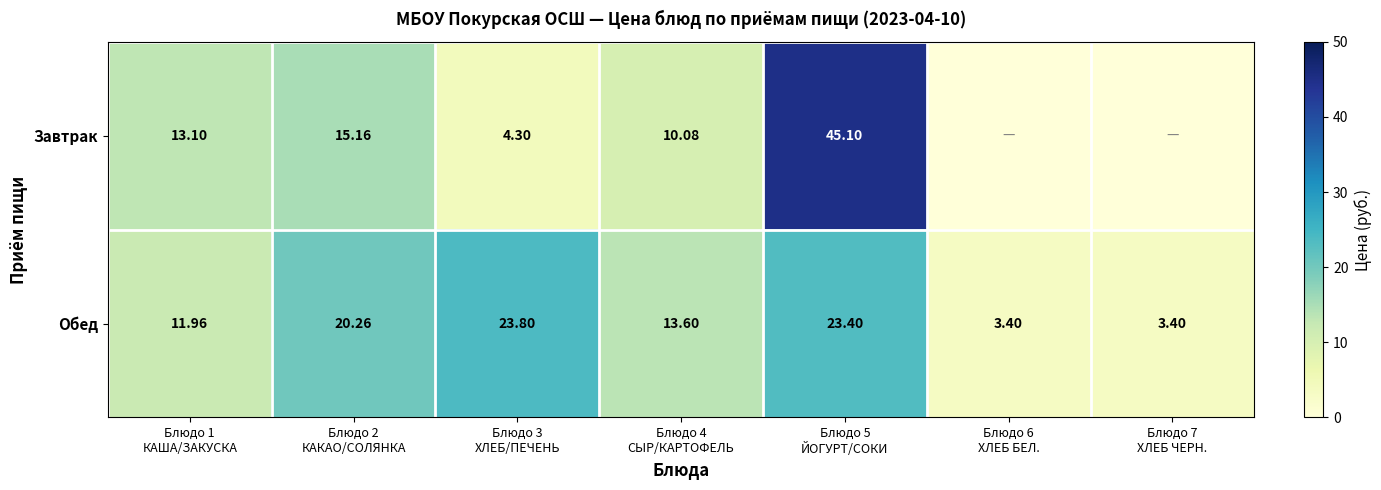

What is the sum of all Завтрак values?

87.7